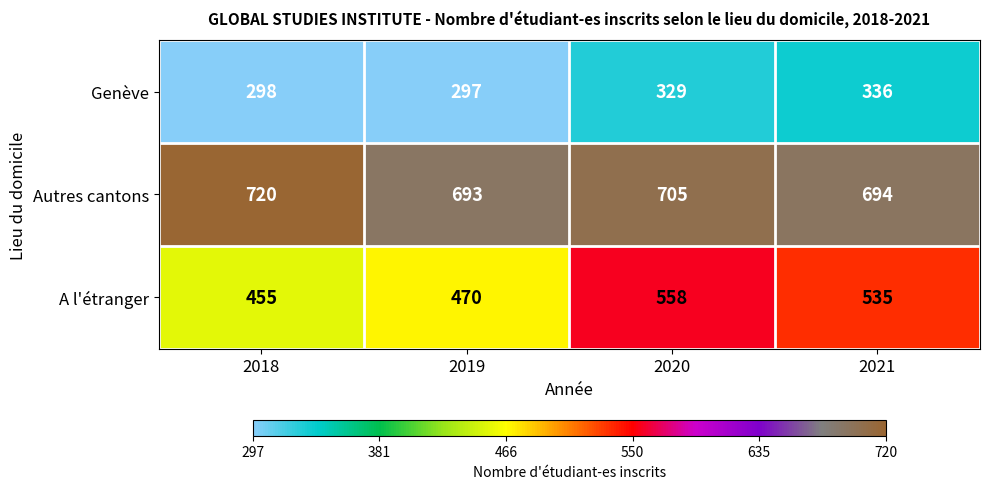

List the series in order of their overall mean, highest first.

Autres cantons, A l'étranger, Genève